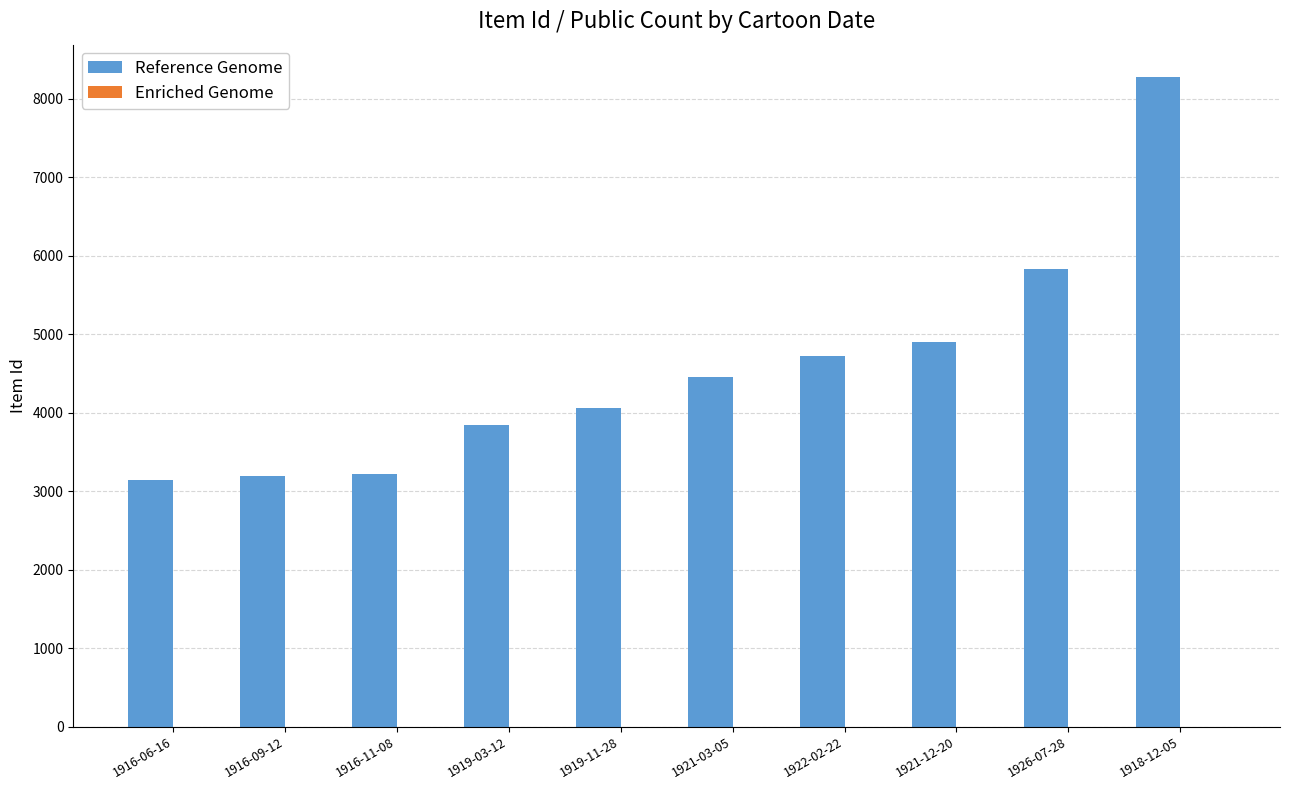

Which series changed the most between 1916-11-08 and 1926-07-28?

Reference Genome